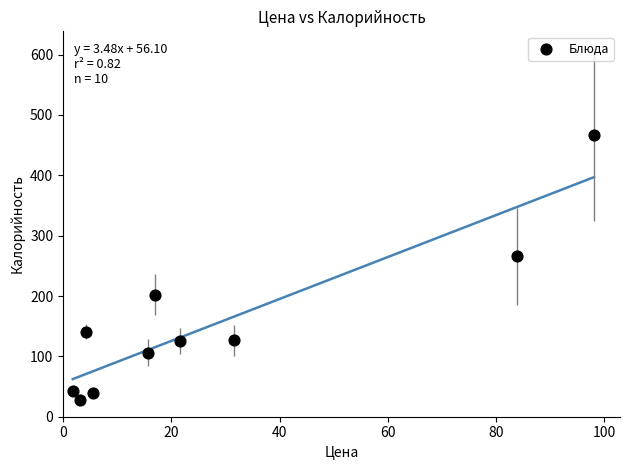

What is the range of X values (max minus min)?

96.3